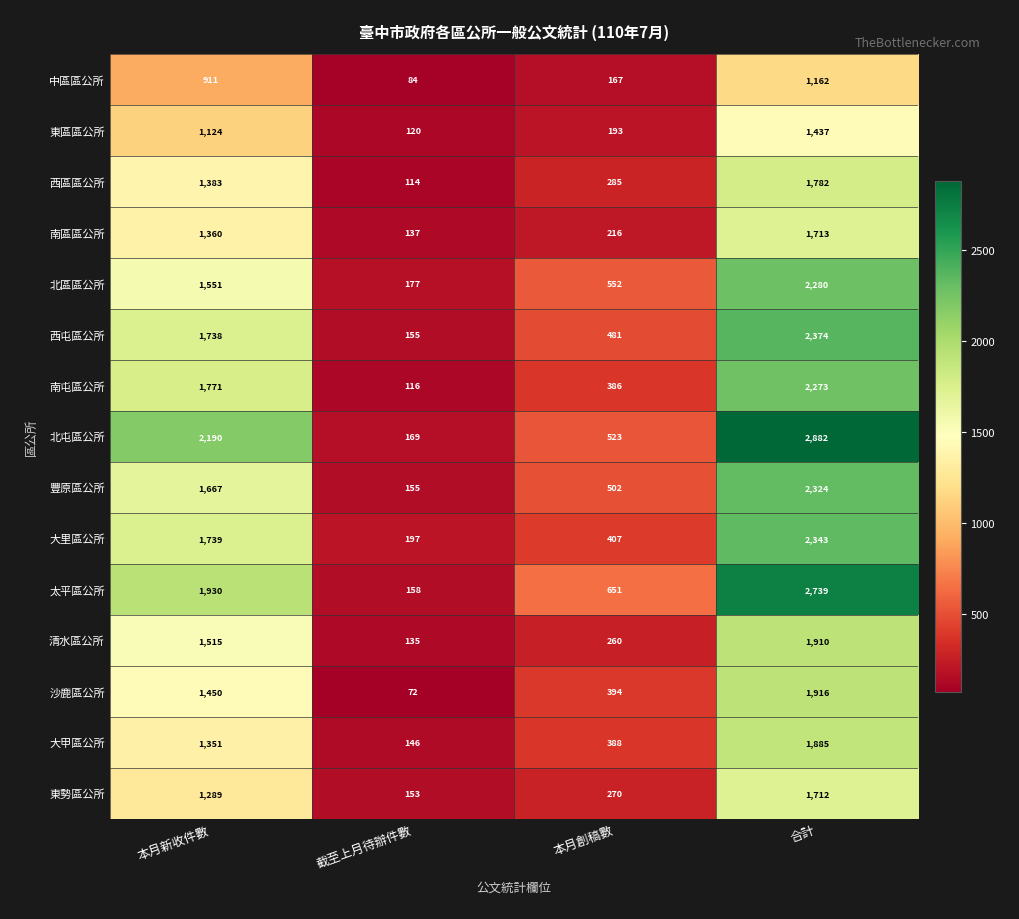

Which series has the largest range (max minus min)?

北屯區公所